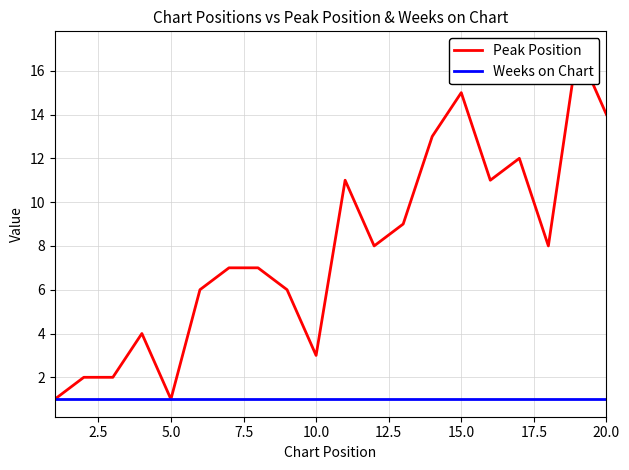

Reading left to right, transcribe all the data shown in this chart.

Peak Position: 1	2	2	4	1	6	7	7	6	3	11	8	9	13	15	11	12	8	17	14
Weeks on Chart: 1	1	1	1	1	1	1	1	1	1	1	1	1	1	1	1	1	1	1	1